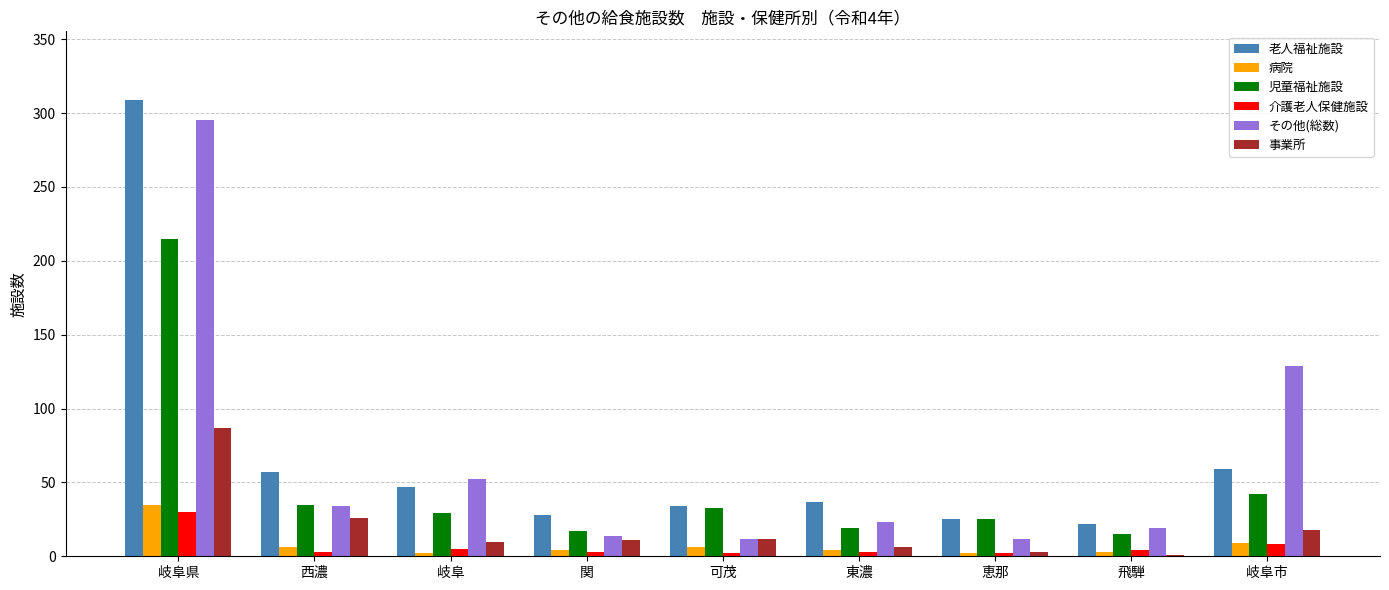

At which label does 病院 reach its peak?

岐阜県